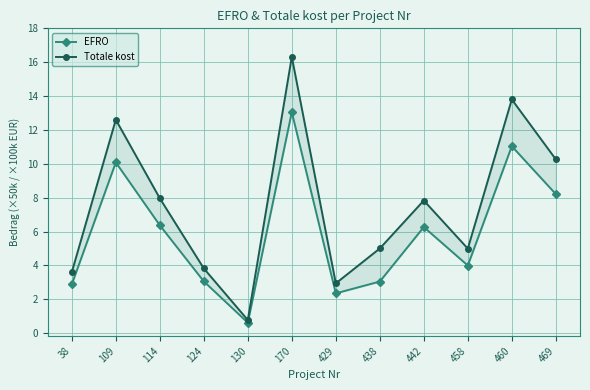

How many values in the Totale kost series are below 7?

6